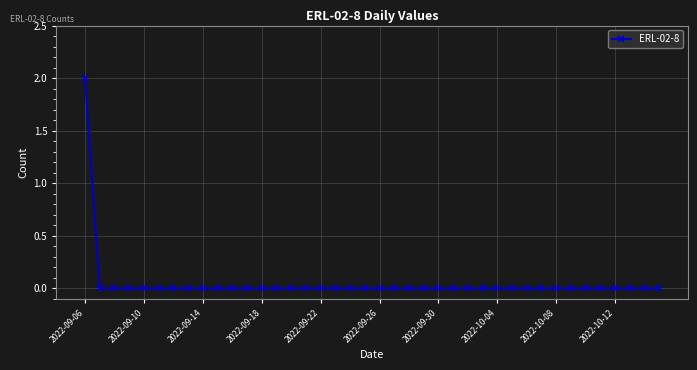

Count the number of data series in this chart.

1